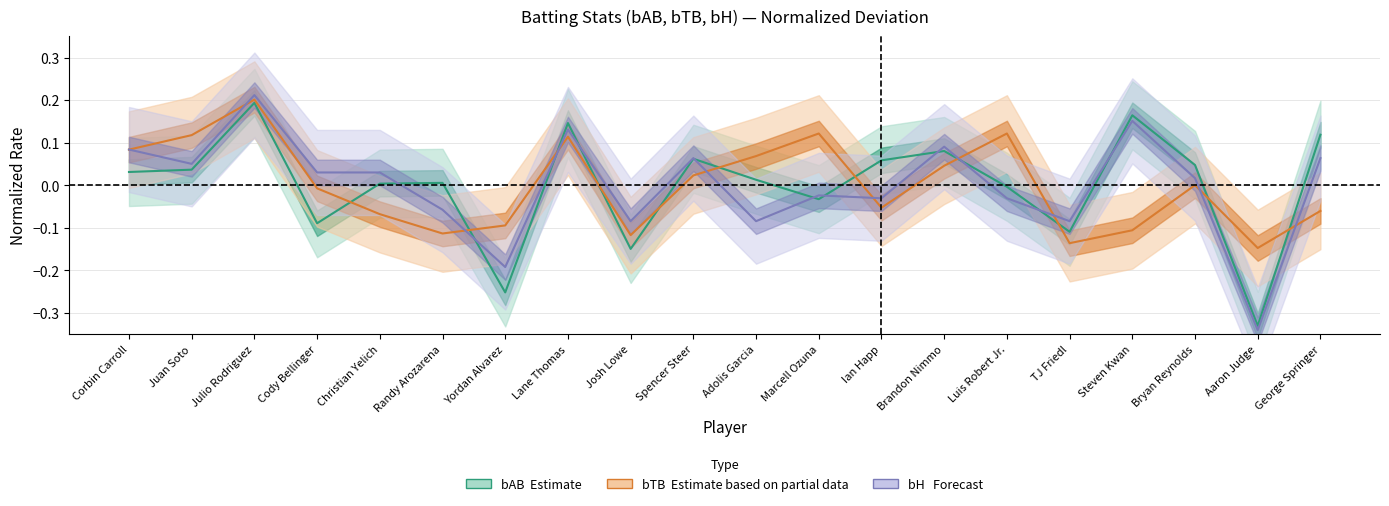

What is the difference between the maximum and minimum values in the bTB (Estimate based on partial data) series?

0.3